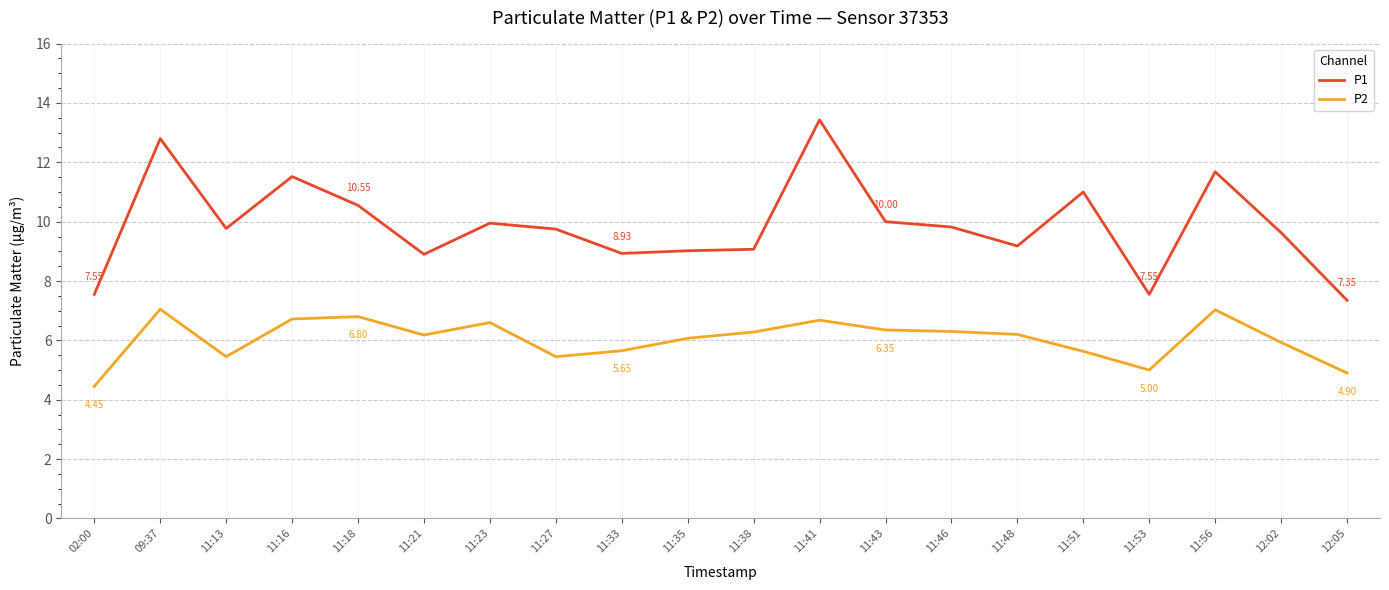

What is the total value across all series at 11:13?

15.2